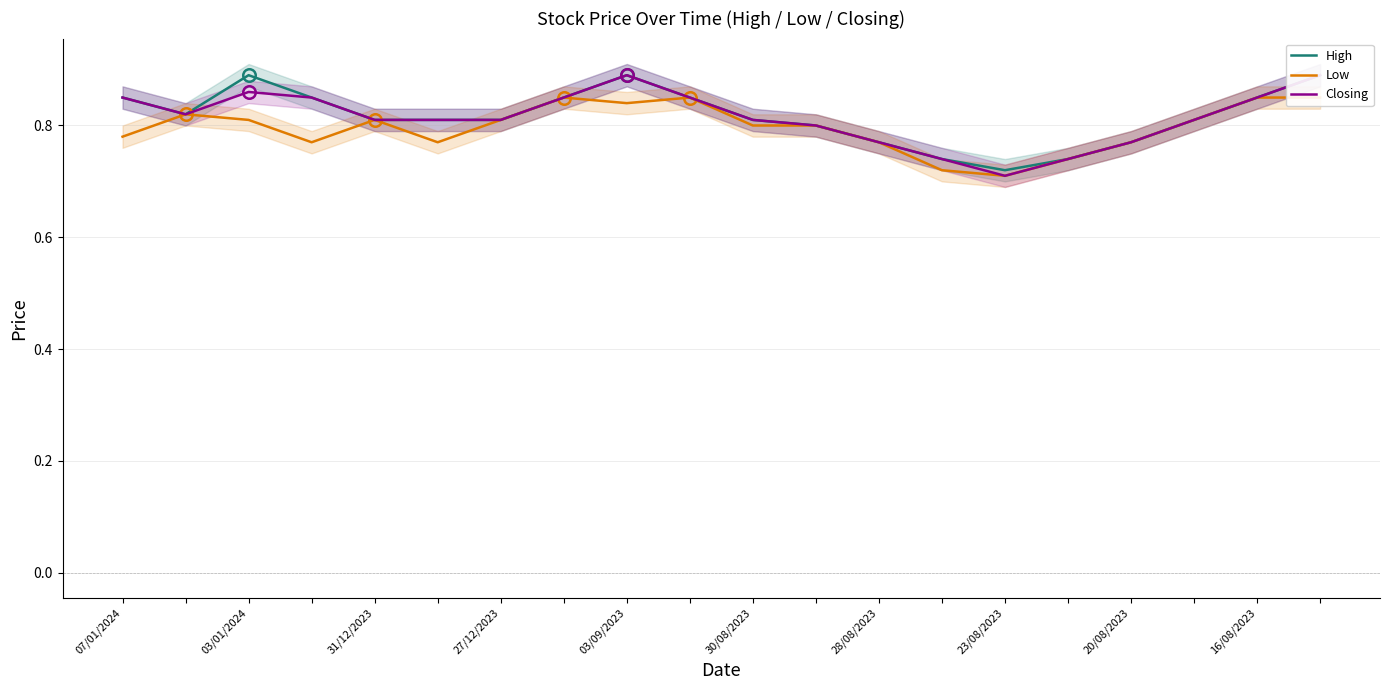

Rank the series by their maximum value, from lowest to highest.

Low, High, Closing